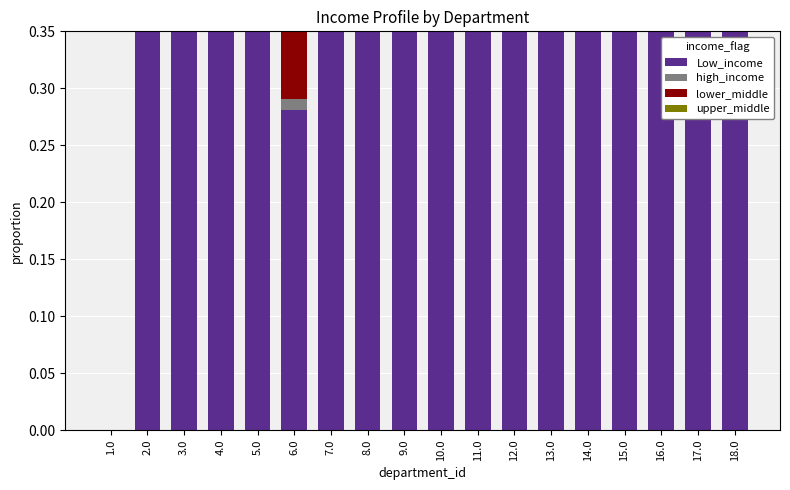

How many values in the Low_income series exceed 0?

17